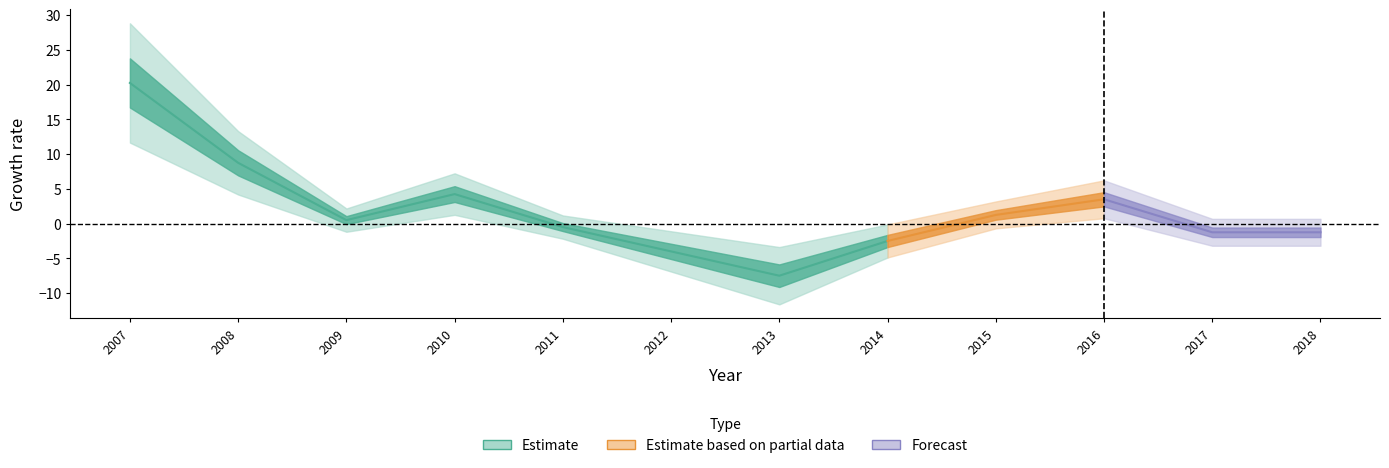

Where does the data first go above 0?

2007